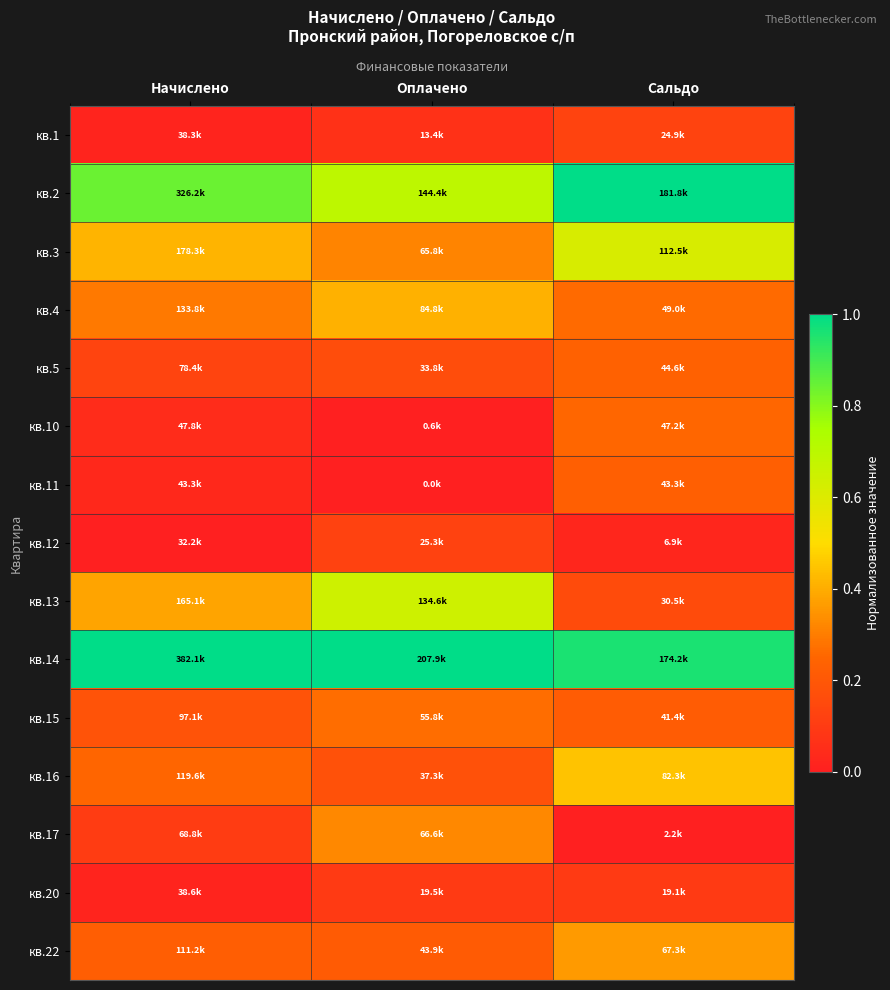

Reading right to left, what are all the values shown in this chart?

кв.1: Сальдо=0.1	Оплачено=0.1	Начислено=0.0
кв.2: Сальдо=1.0	Оплачено=0.7	Начислено=0.8
кв.3: Сальдо=0.6	Оплачено=0.3	Начислено=0.4
кв.4: Сальдо=0.3	Оплачено=0.4	Начислено=0.3
кв.5: Сальдо=0.2	Оплачено=0.2	Начислено=0.1
кв.10: Сальдо=0.3	Оплачено=0.0	Начислено=0.0
кв.11: Сальдо=0.2	Оплачено=0.0	Начислено=0.0
кв.12: Сальдо=0.0	Оплачено=0.1	Начислено=0.0
кв.13: Сальдо=0.2	Оплачено=0.6	Начислено=0.4
кв.14: Сальдо=1.0	Оплачено=1.0	Начислено=1.0
кв.15: Сальдо=0.2	Оплачено=0.3	Начислено=0.2
кв.16: Сальдо=0.4	Оплачено=0.2	Начислено=0.2
кв.17: Сальдо=0.0	Оплачено=0.3	Начислено=0.1
кв.20: Сальдо=0.1	Оплачено=0.1	Начислено=0.0
кв.22: Сальдо=0.4	Оплачено=0.2	Начислено=0.2